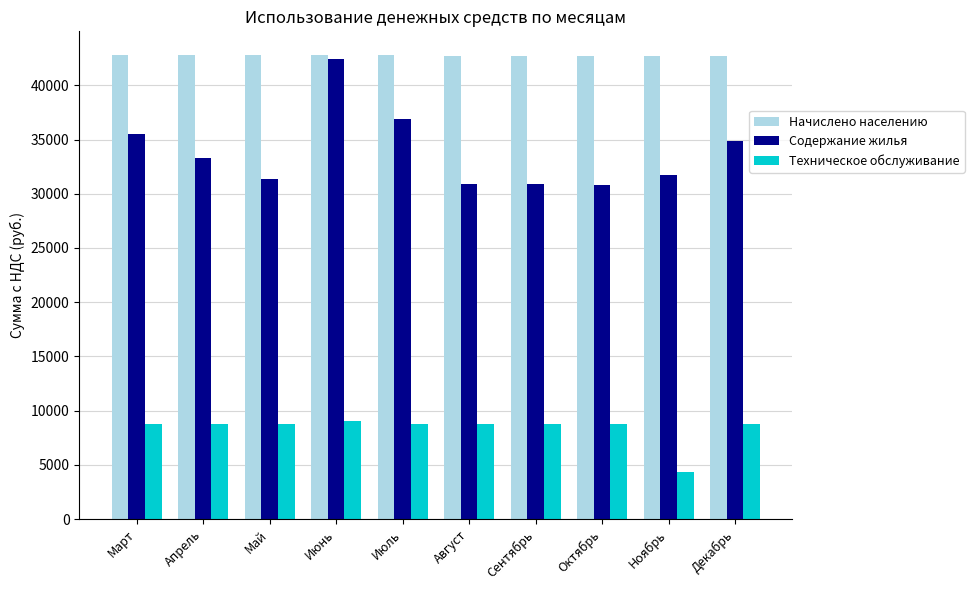

What is the spread (max minus min) of values at Август?

33866.6